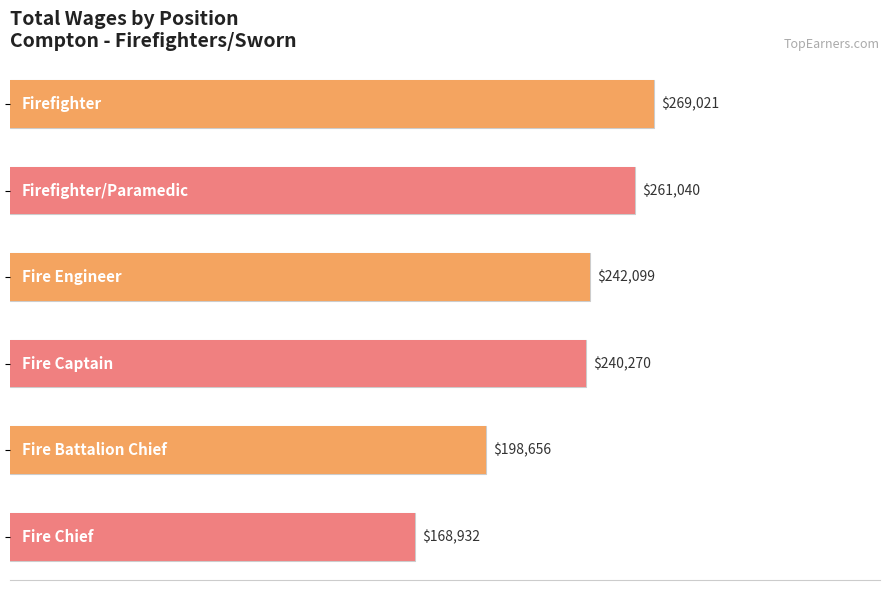

How many distinct data groups are displayed?

1